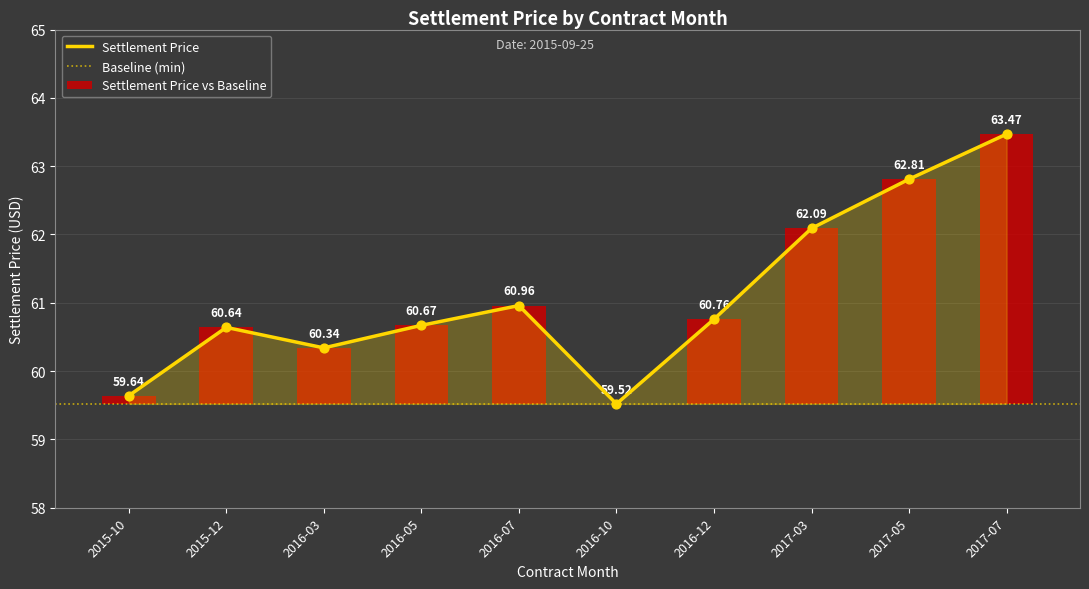

What is the change in value from 2016-12 to 2017-07?

+2.7